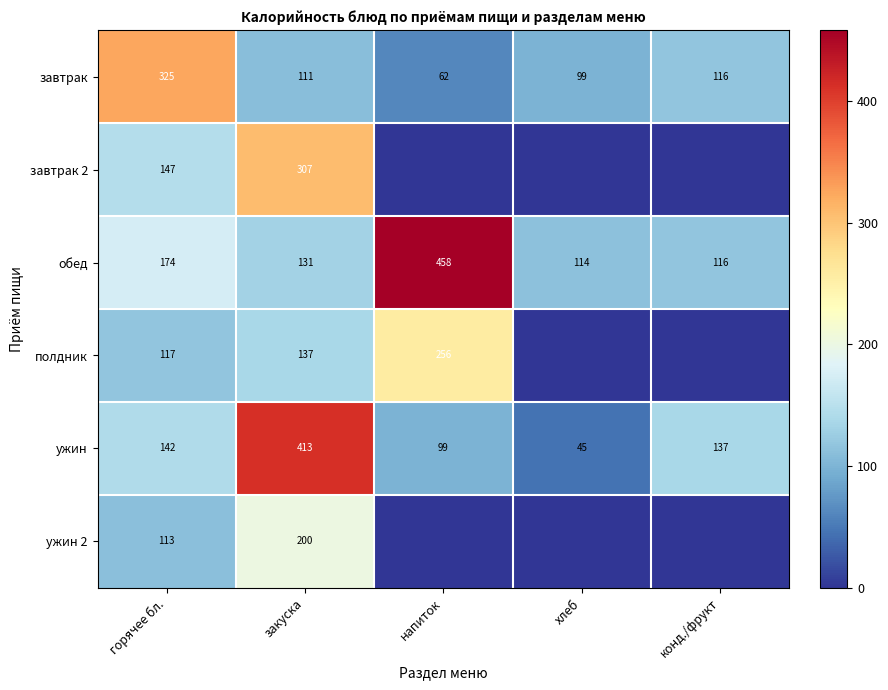

How many data points in ужин are less than 137?

2